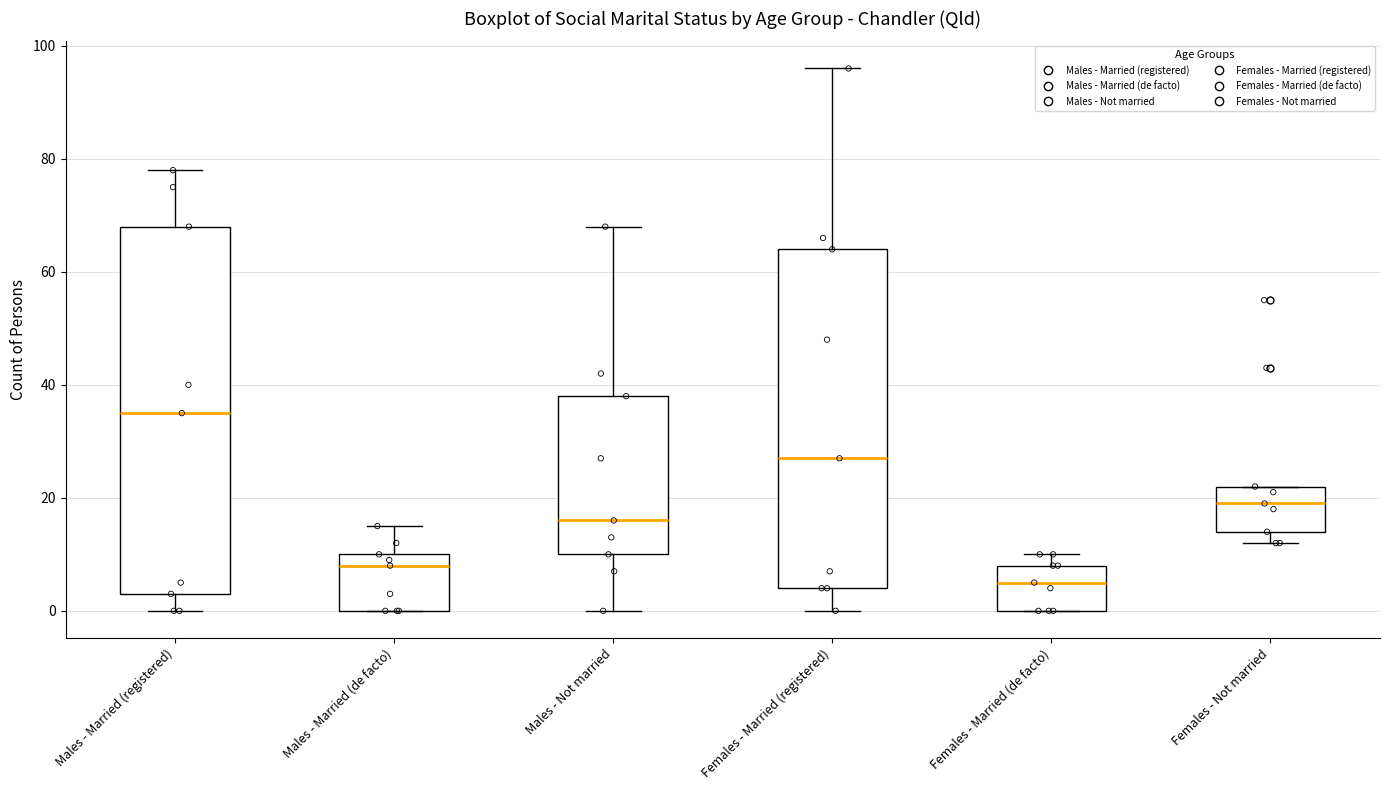

Reading left to right, transcribe this box plot: for each box, give where its median line is, the range the box spans, and where its two whiskers end, as read against the y-axis. The values are not printed on the chart, so give them approximately, as read against the axis.

Males - Married (registered): median 36, box 4 to 68, whiskers 0 to 78
Males - Married (de facto): median 8, box 0 to 10, whiskers 0 to 16
Males - Not married: median 16, box 10 to 38, whiskers 0 to 68
Females - Married (registered): median 28, box 4 to 64, whiskers 0 to 96
Females - Married (de facto): median 6, box 0 to 8, whiskers 0 to 10
Females - Not married: median 20, box 14 to 22, whiskers 12 to 22